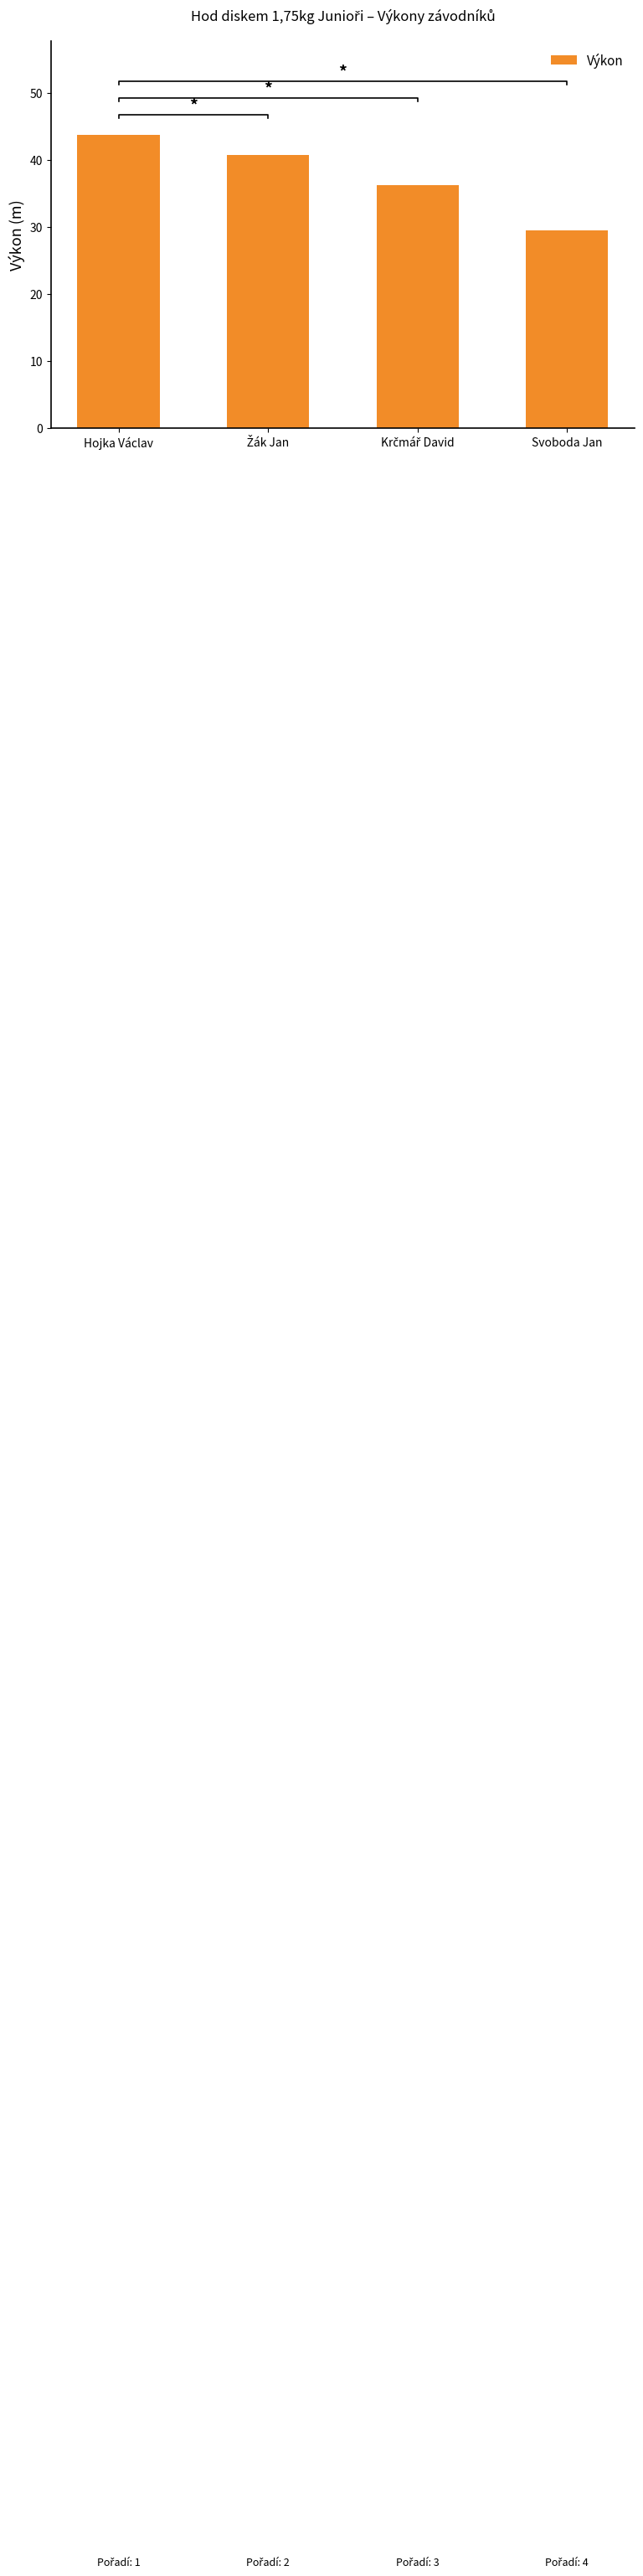

Reading left to right, what are all the values shown in this chart?

Hojka Václav=43.8	Žák Jan=40.7	Krčmář David=36.2	Svoboda Jan=29.5